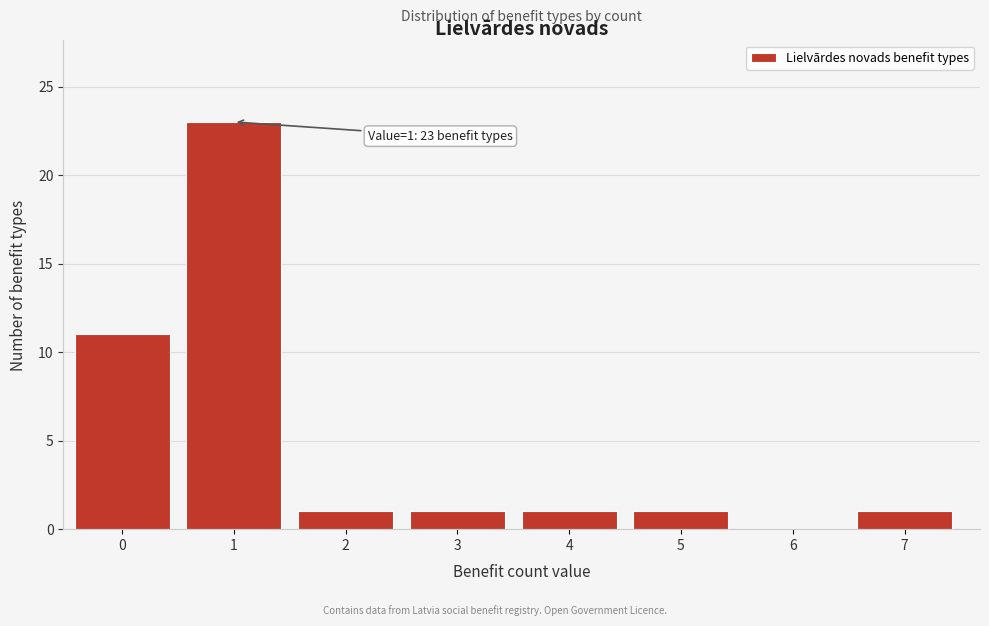

Reading left to right, what are all the values shown in this chart?

0=11	1=23	2=1	3=1	4=1	5=1	6=0	7=1